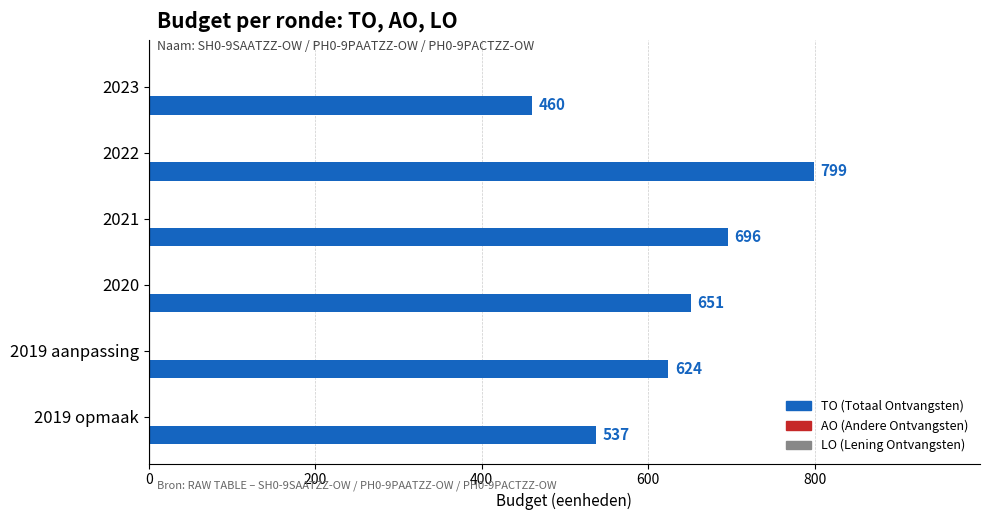

What is the value of the 1st bar from the top?

460